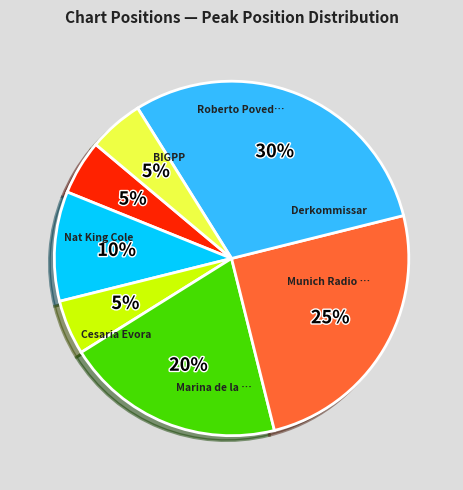

To the nearest percent, what is the average slice percentage?

14%